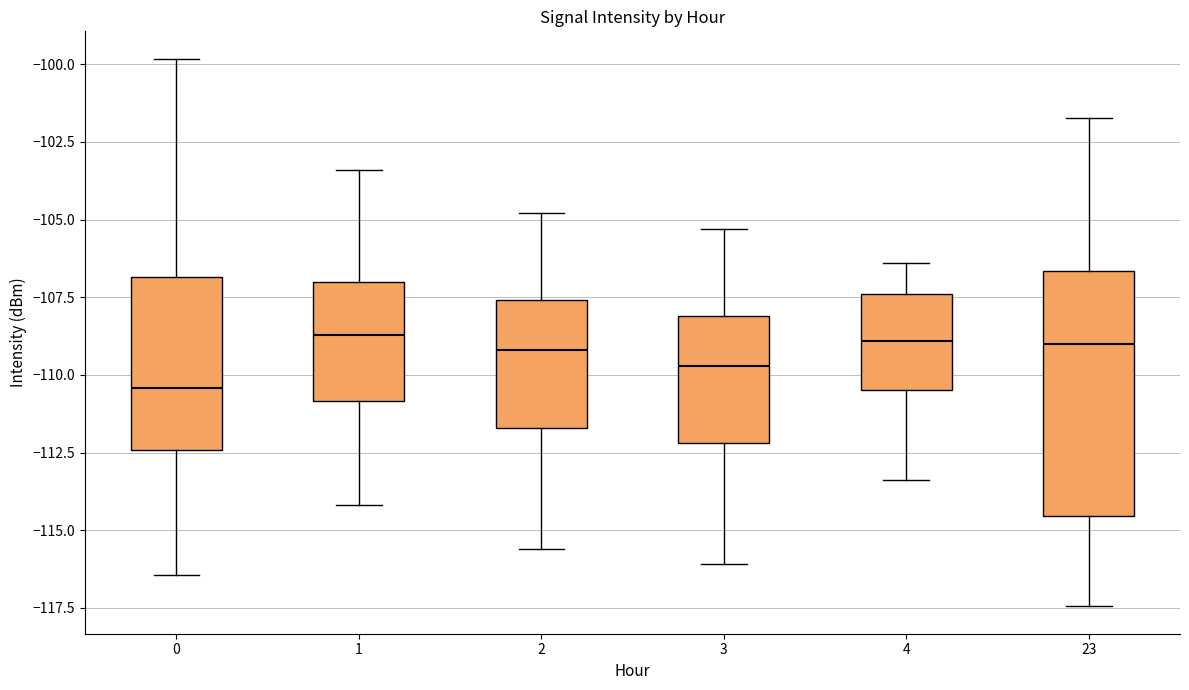

Reading left to right, transcribe this box plot: for each box, give where its median line is, the range the box spans, and where its two whiskers end, as read against the y-axis. The values are not printed on the chart, so give them approximately, as read against the axis.

0: median -110.5, box -112.5 to -107.0, whiskers -116.5 to -100.0
1: median -108.5, box -111.0 to -107.0, whiskers -114.0 to -103.5
2: median -109.0, box -111.5 to -107.5, whiskers -115.5 to -105.0
3: median -109.5, box -112.0 to -108.0, whiskers -116.0 to -105.5
4: median -109.0, box -110.5 to -107.5, whiskers -113.5 to -106.5
23: median -109.0, box -114.5 to -106.5, whiskers -117.5 to -101.5